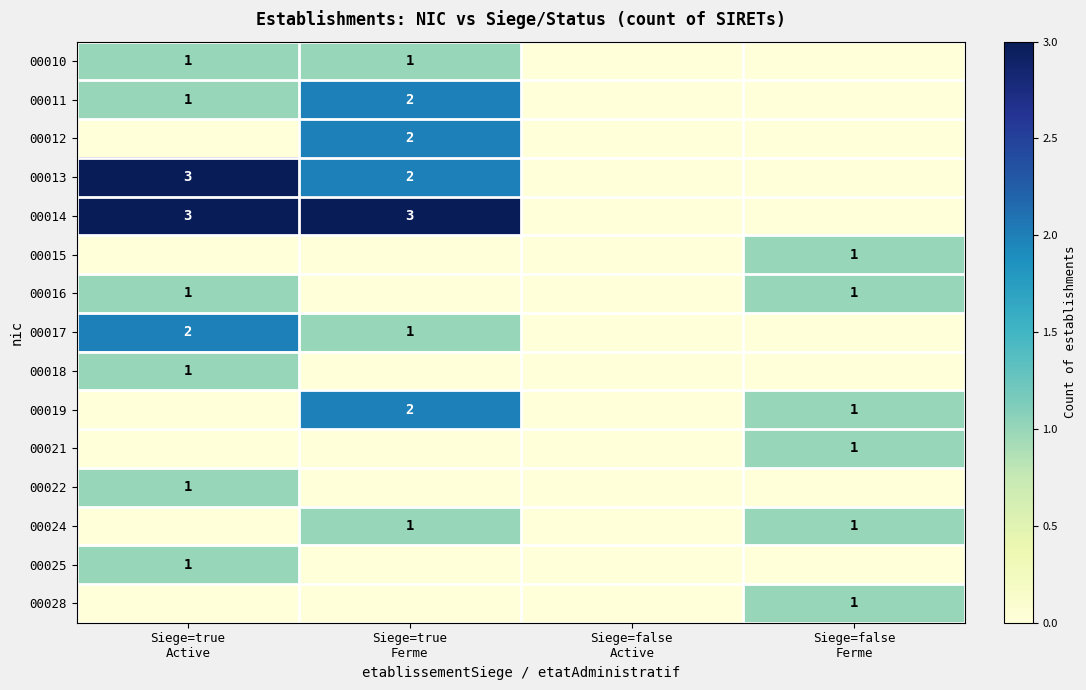

How many data points in 00021 are above 0?

1